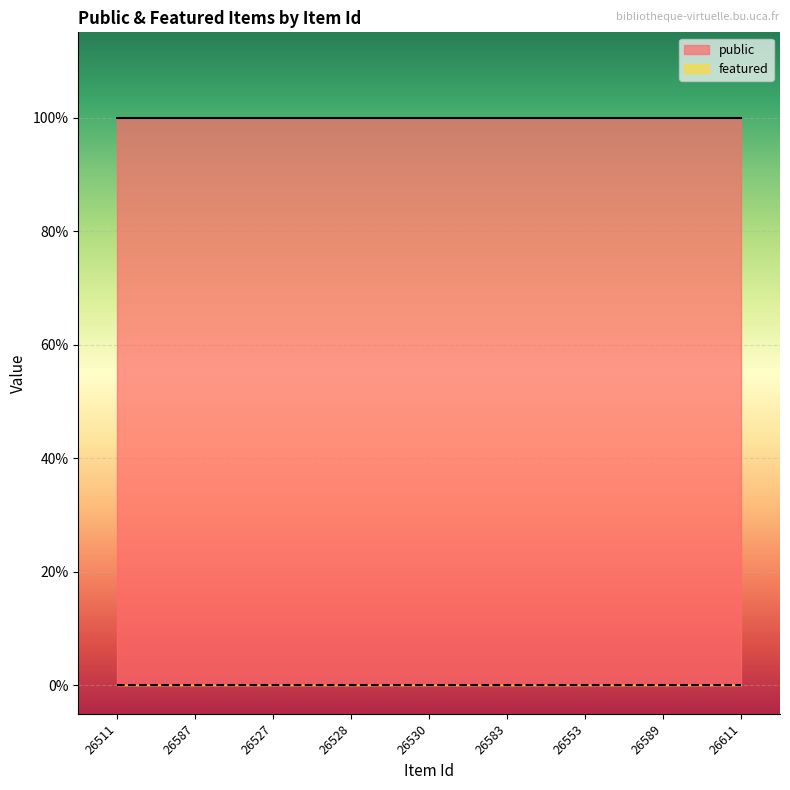

Reading left to right, extract all data points from this chart.

public: 26511=1	26587=1	26527=1	26528=1	26530=1	26583=1	26553=1	26589=1	26611=1
featured: 26511=0	26587=0	26527=0	26528=0	26530=0	26583=0	26553=0	26589=0	26611=0